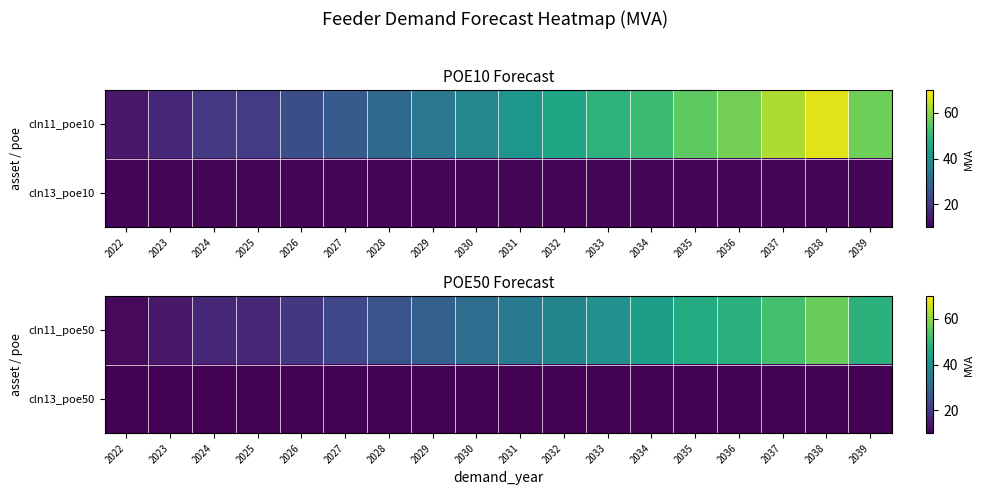

At which label is cln11_poe50 closest to 33?

2031